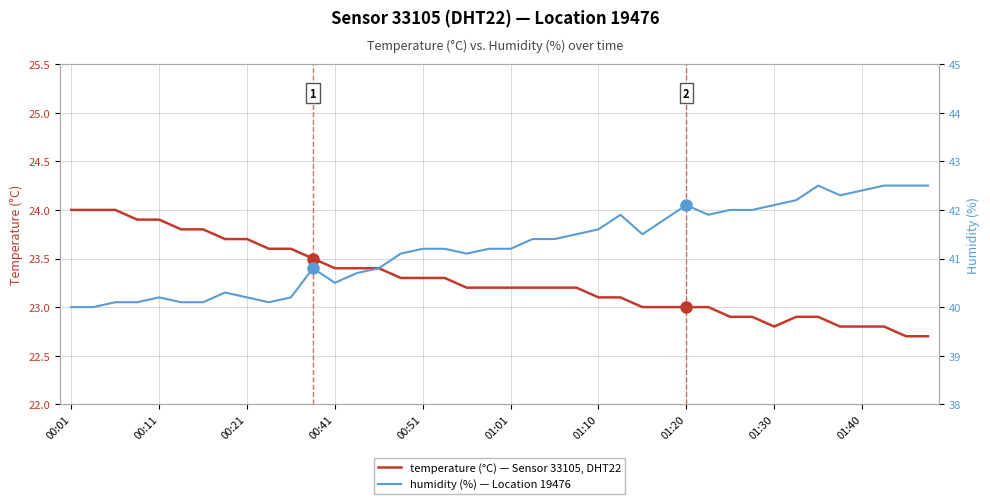

Where is humidity nearest to the value 41?

15